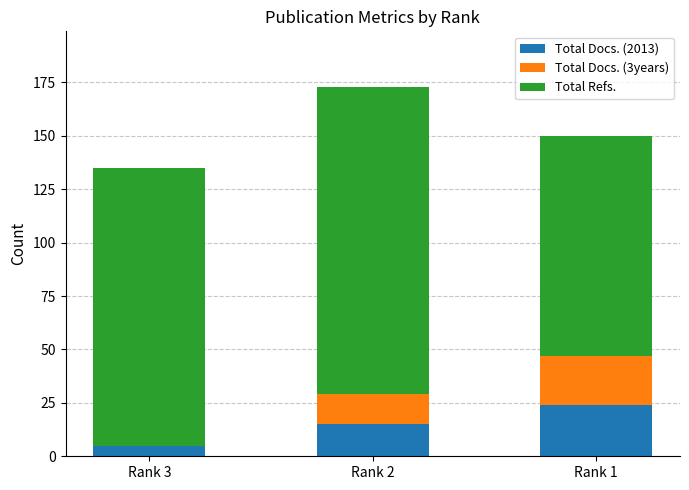

At which label does Total Docs. (2013) reach its peak?

Rank 1